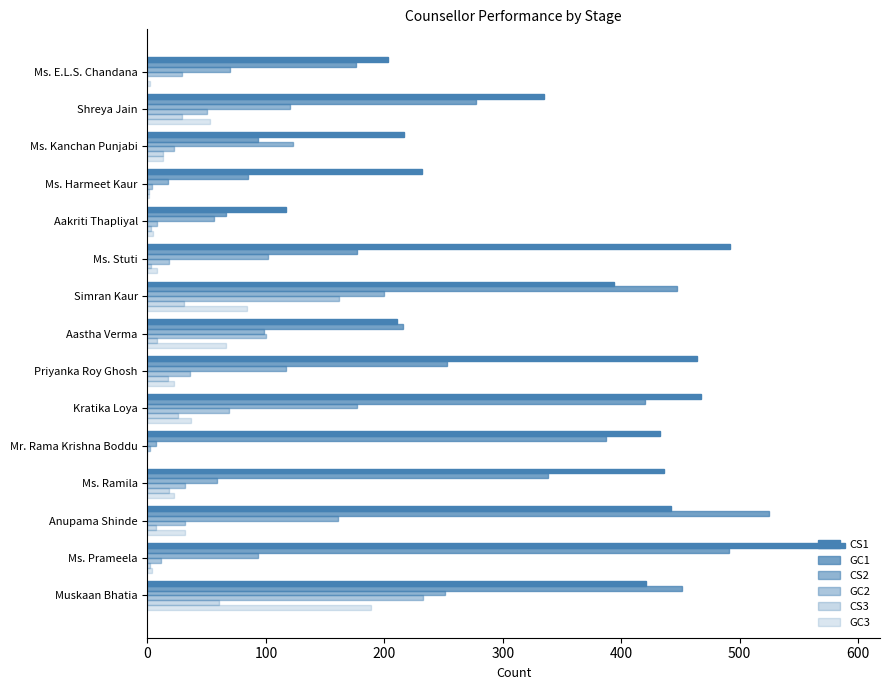

Count the number of categories in the chart.

15